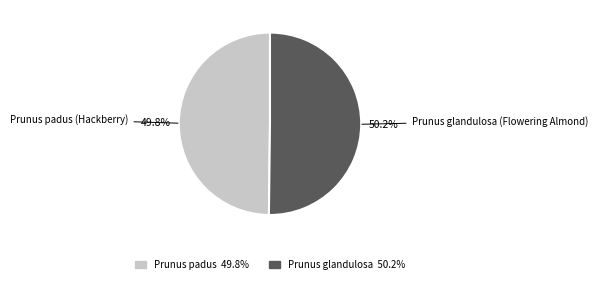

Does any single category account for the majority?

Yes